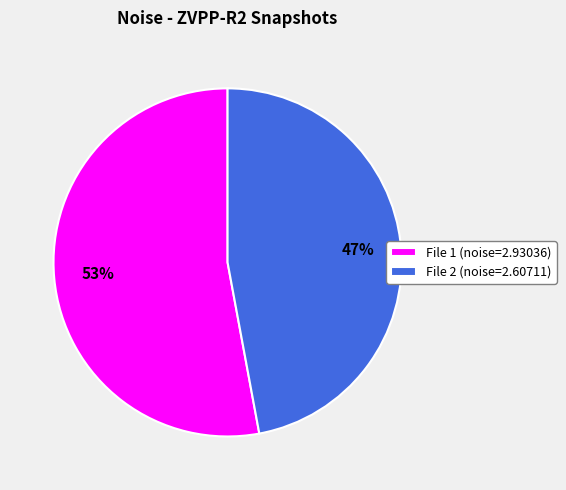

Do File 2 (noise=2.60711) and File 1 (noise=2.93036) together represent more than half of the pie?

Yes